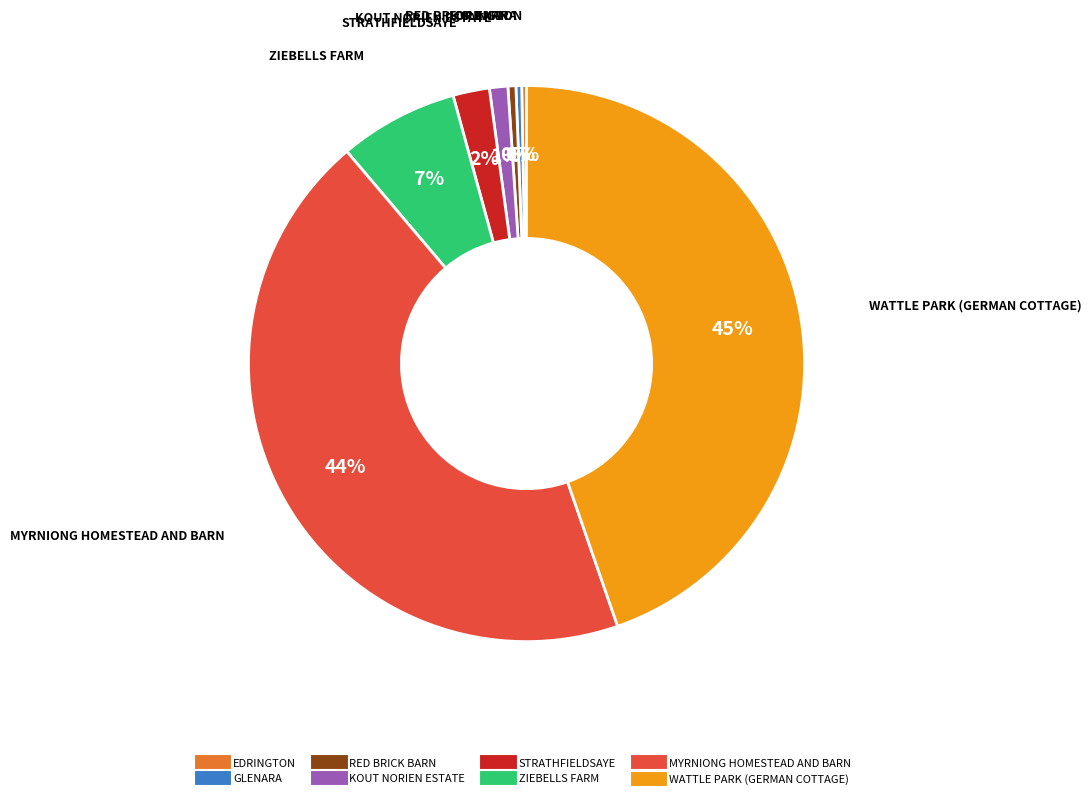

Which category has the biggest portion of the pie?

WATTLE PARK (GERMAN COTTAGE)